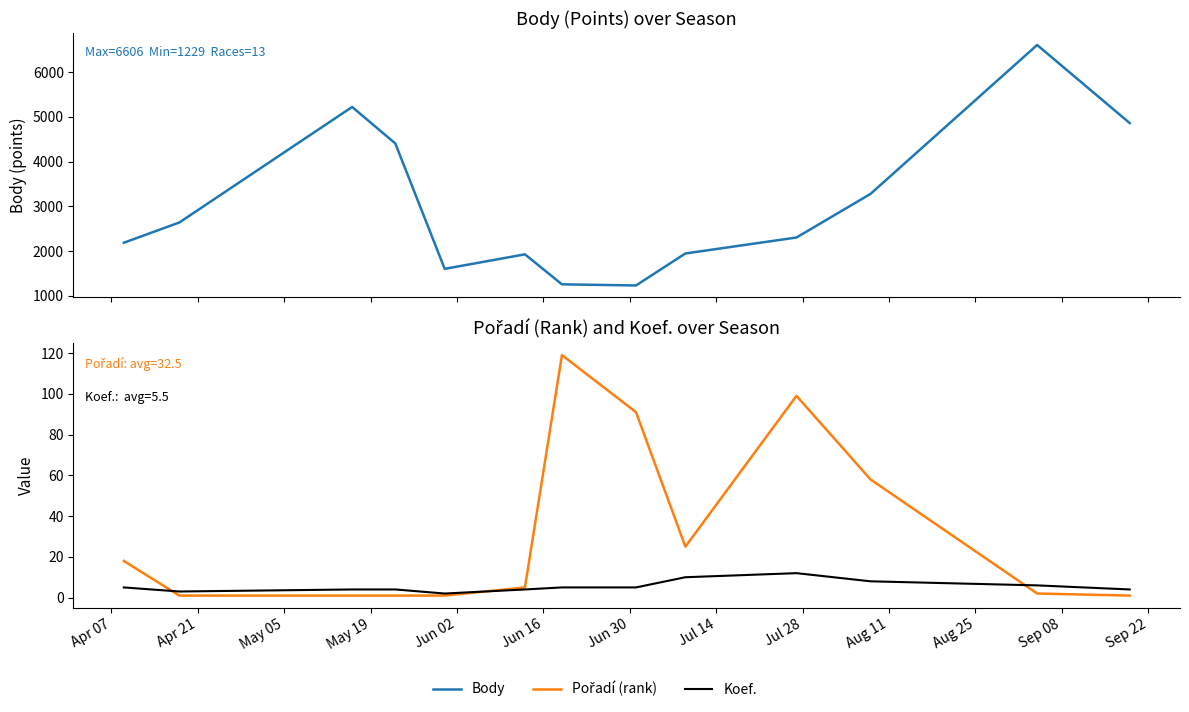

True or false: Body and Koef. intersect in this chart.

False